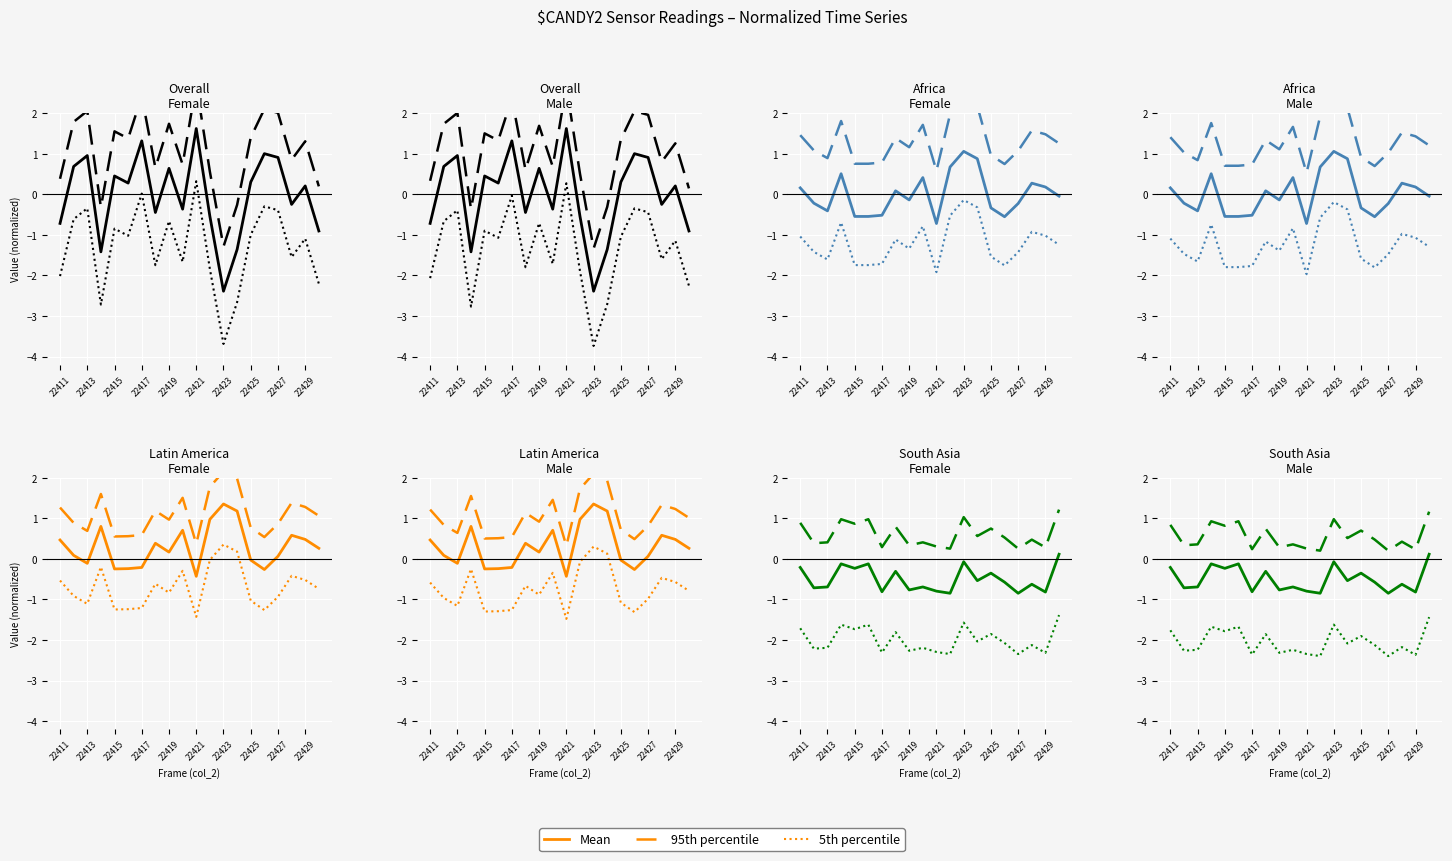

Where is 5th percentile nearest to the value -1?

19